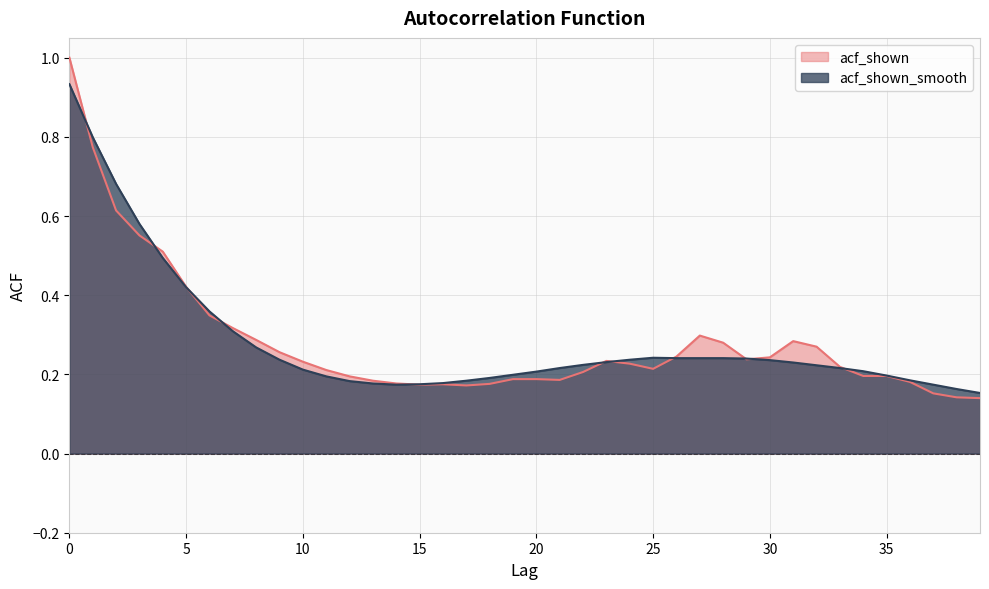

What is the difference between the second highest and minimum values in the acf_shown_smooth series?

0.6